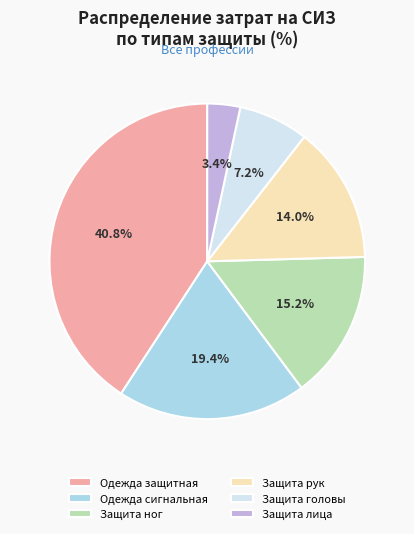

Which category has the biggest portion of the pie?

Одежда защитная